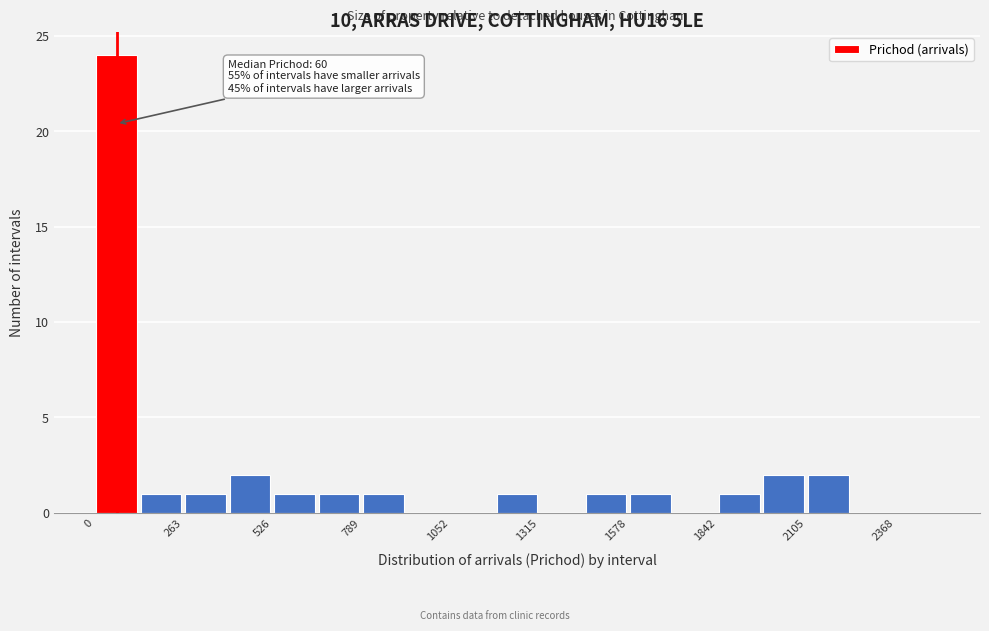

Read against the x-axis, roughly where is the centre of the tallest bar?

50